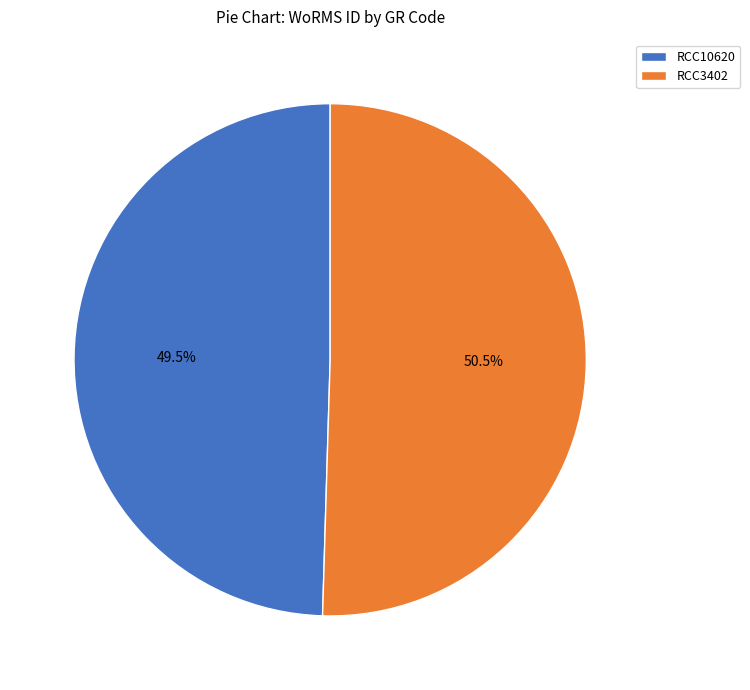

What is the largest slice in the pie chart?

RCC3402